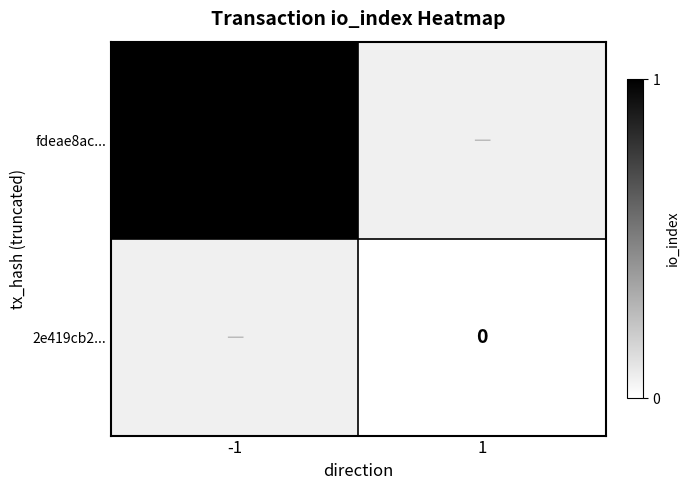

Is the value of 2e419cb2... at 1 greater than the value of fdeae8ac... at -1?

No